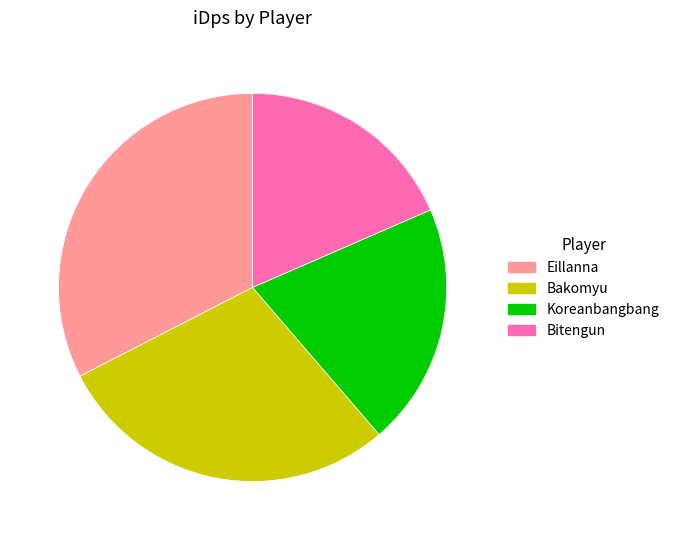

Approximately how many times larger is the value at Koreanbangbang compared to Eillanna?

0.6